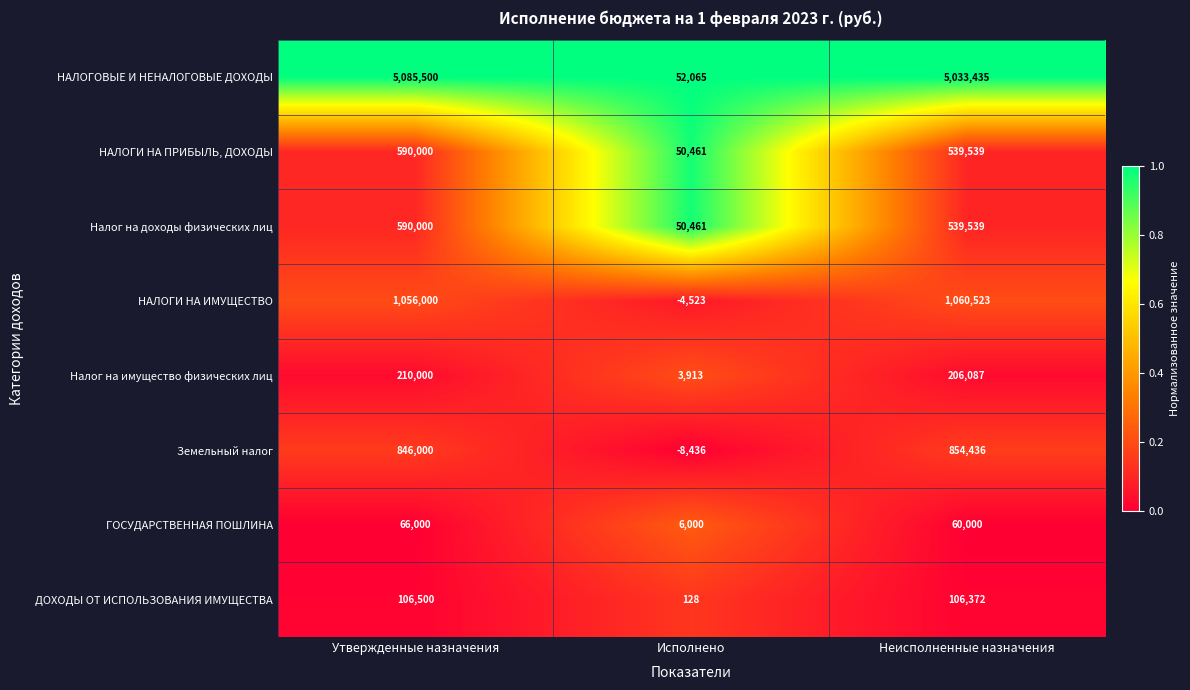

The value of НАЛОГИ НА ИМУЩЕСТВО at Утвержденные назначения is 1376492. True or false?

False